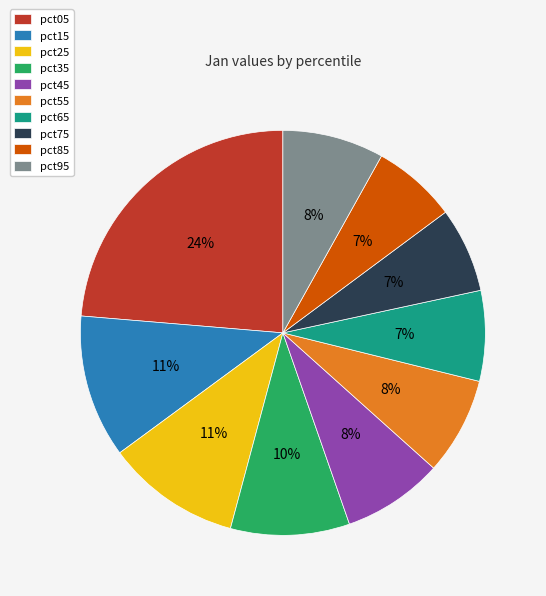

To the nearest percent, what portion does pct85 represent?

7%